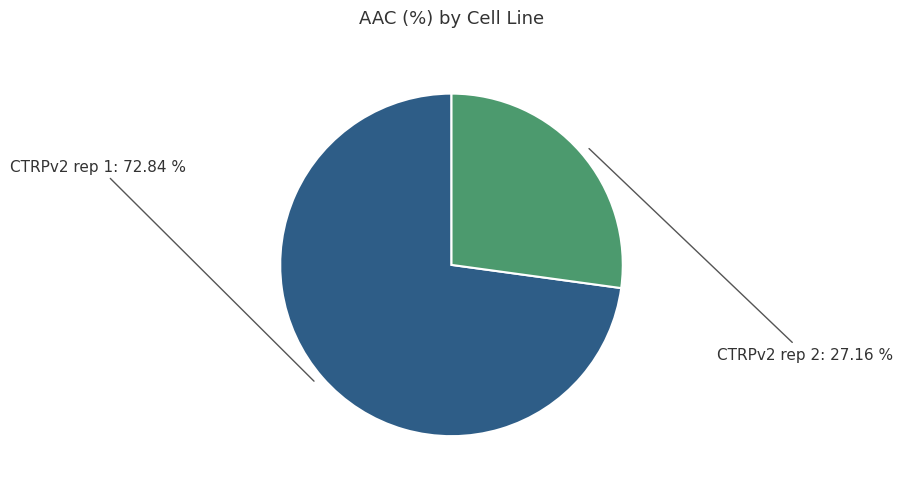

Count the number of slices in the pie.

2